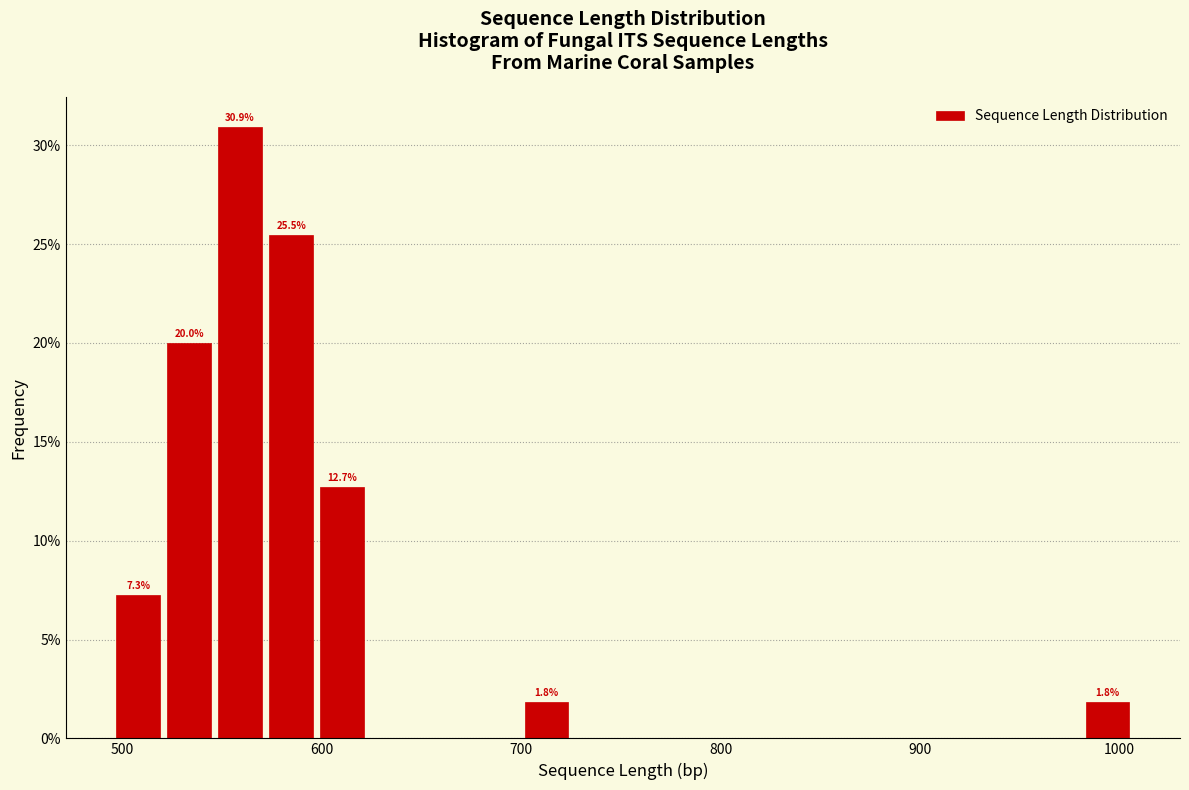

Around what value on the x-axis is the tallest bar? Give the approximate position of its centre, as read against the axis.

560